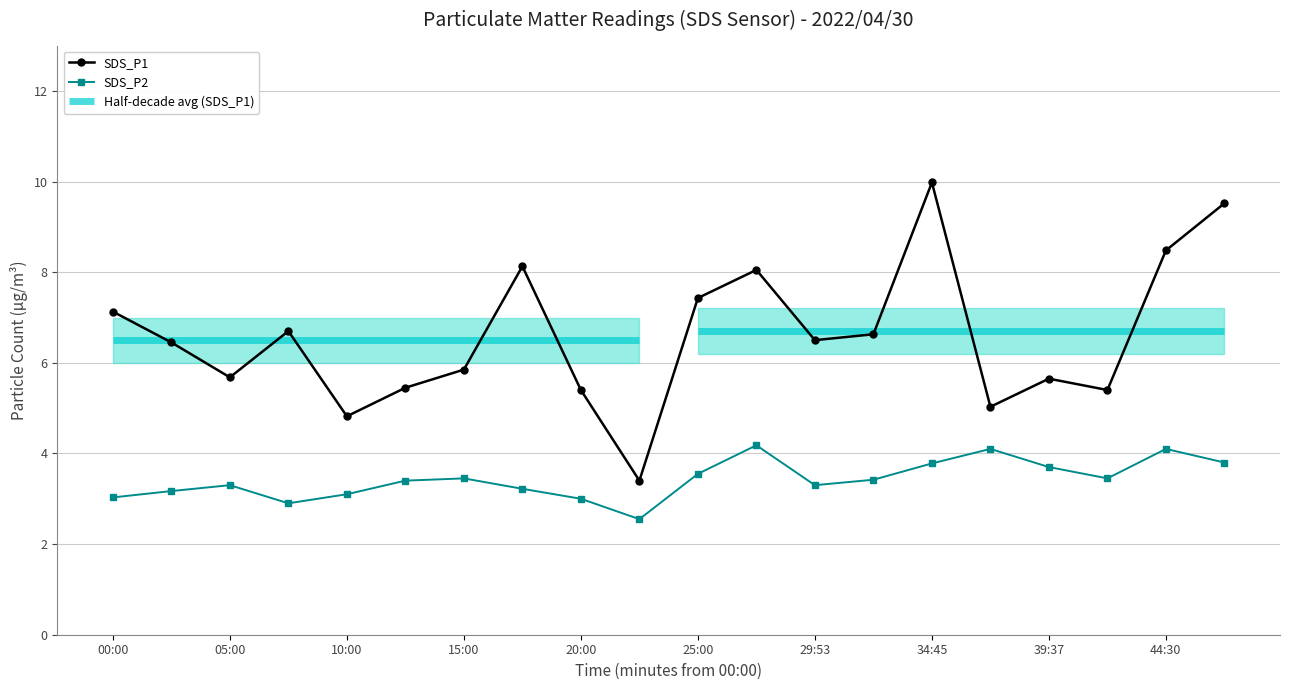

True or false: SDS_P2 has more than 2 points higher than both neighbors.

True